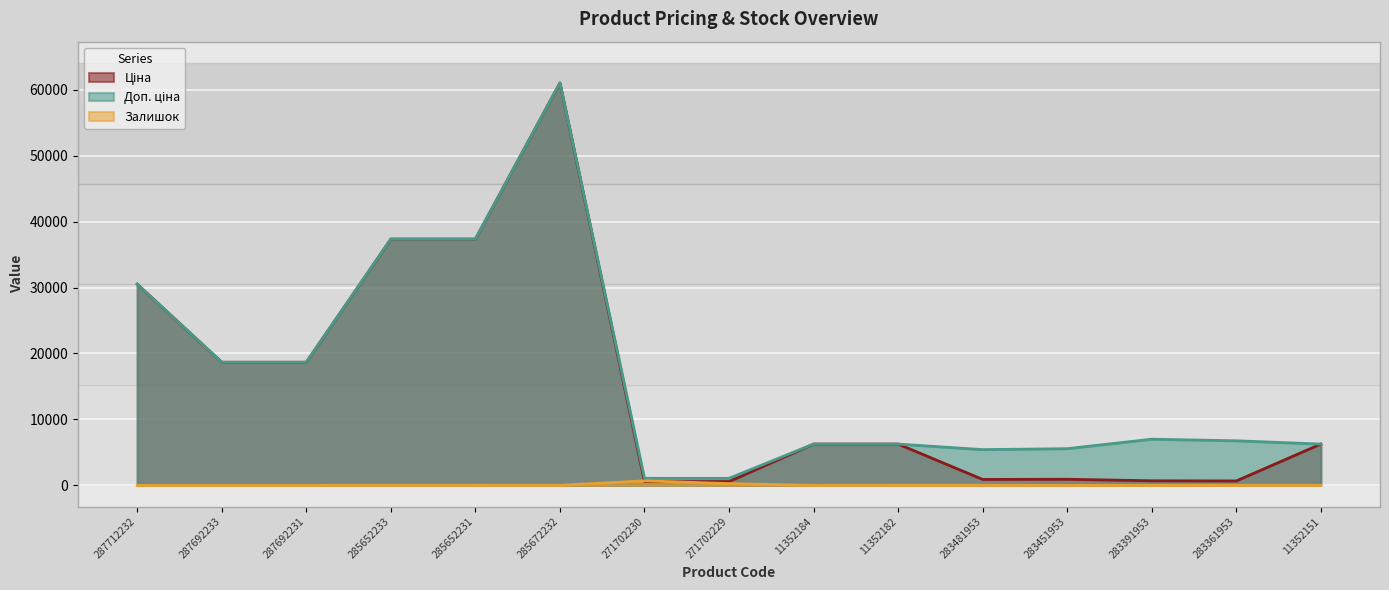

At which category is the sum across all series the highest?

285672232